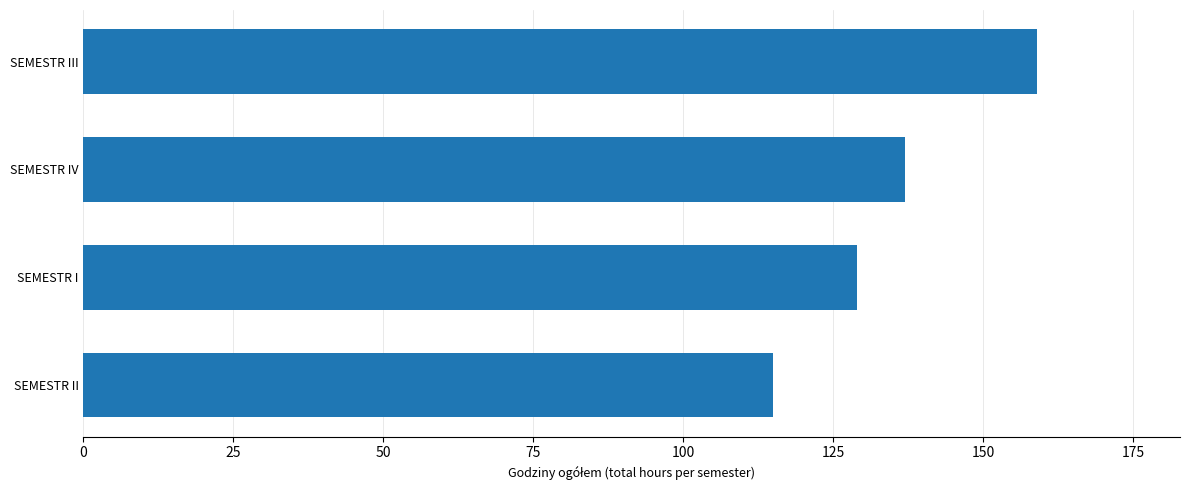

Approximately how many times larger is the value at SEMESTR III compared to SEMESTR II?

1.4